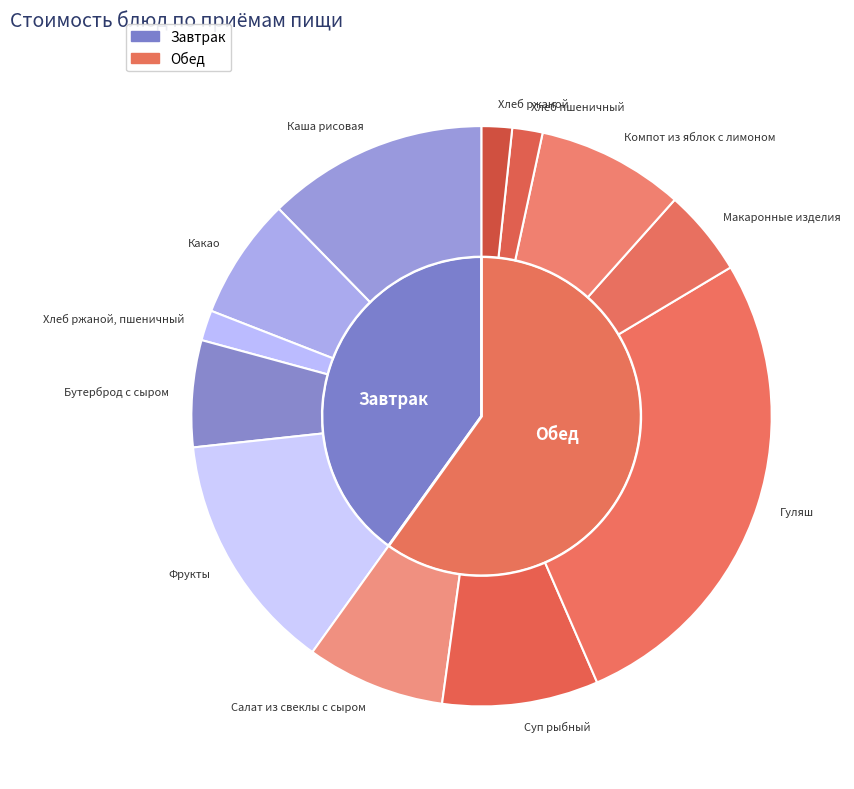

Rank the categories by value from highest to lowest.

Гуляш, Фрукты, Каша рисовая, Суп рыбный, Компот из яблок с лимоном, Салат из свеклы с сыром, Какао, Бутерброд с сыром, Макаронные изделия, Хлеб ржаной, пшеничный, Хлеб пшеничный, Хлеб ржаной